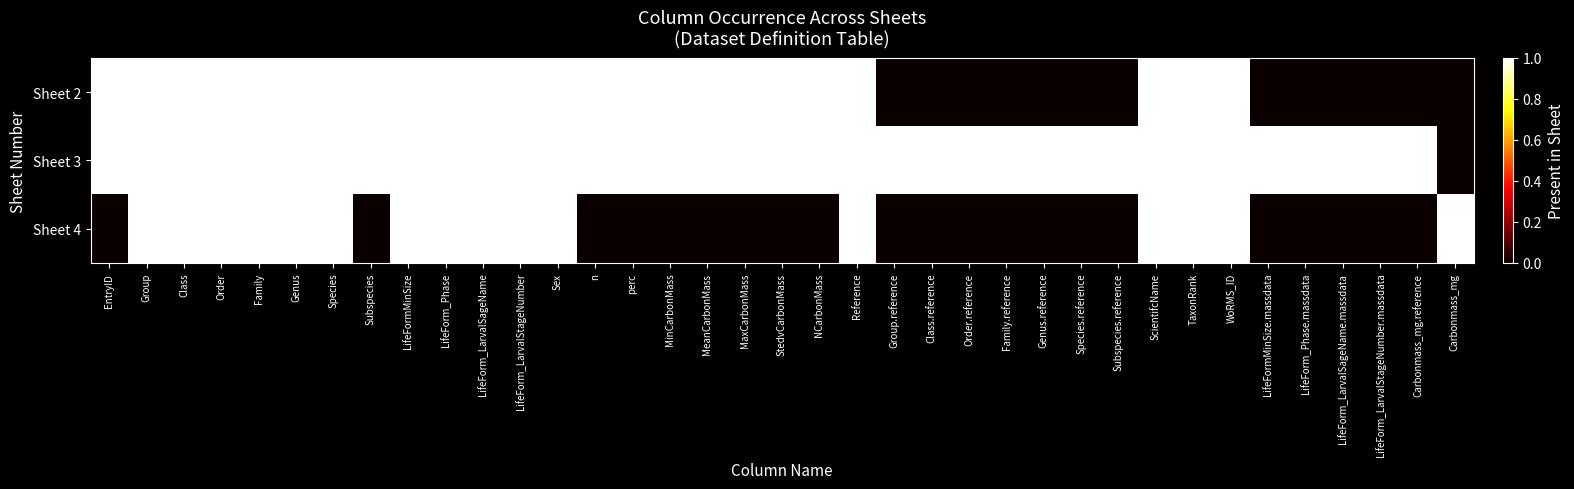

At which category does the chart reach its minimum across all series?

Group.reference